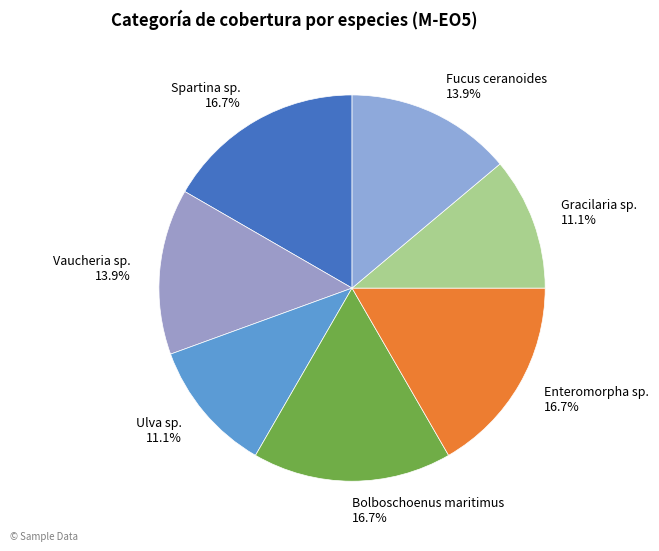

Does Gracilaria sp. account for over 50% of the chart?

No